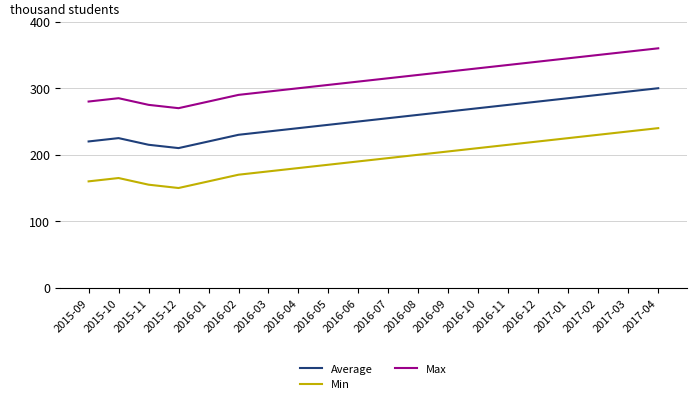

What position from the right is 2016-08?

9